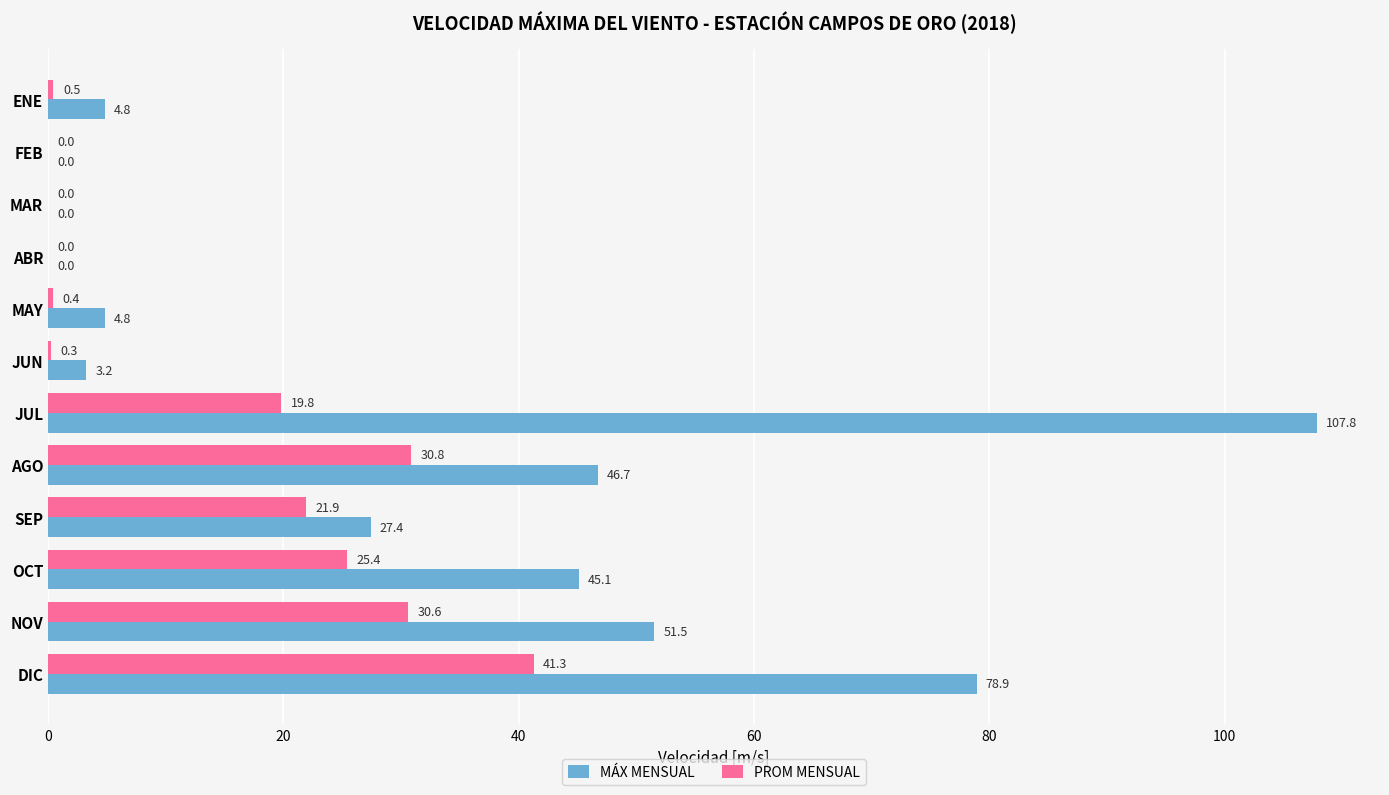

The value of MÁX MENSUAL at OCT is 17.4. True or false?

False